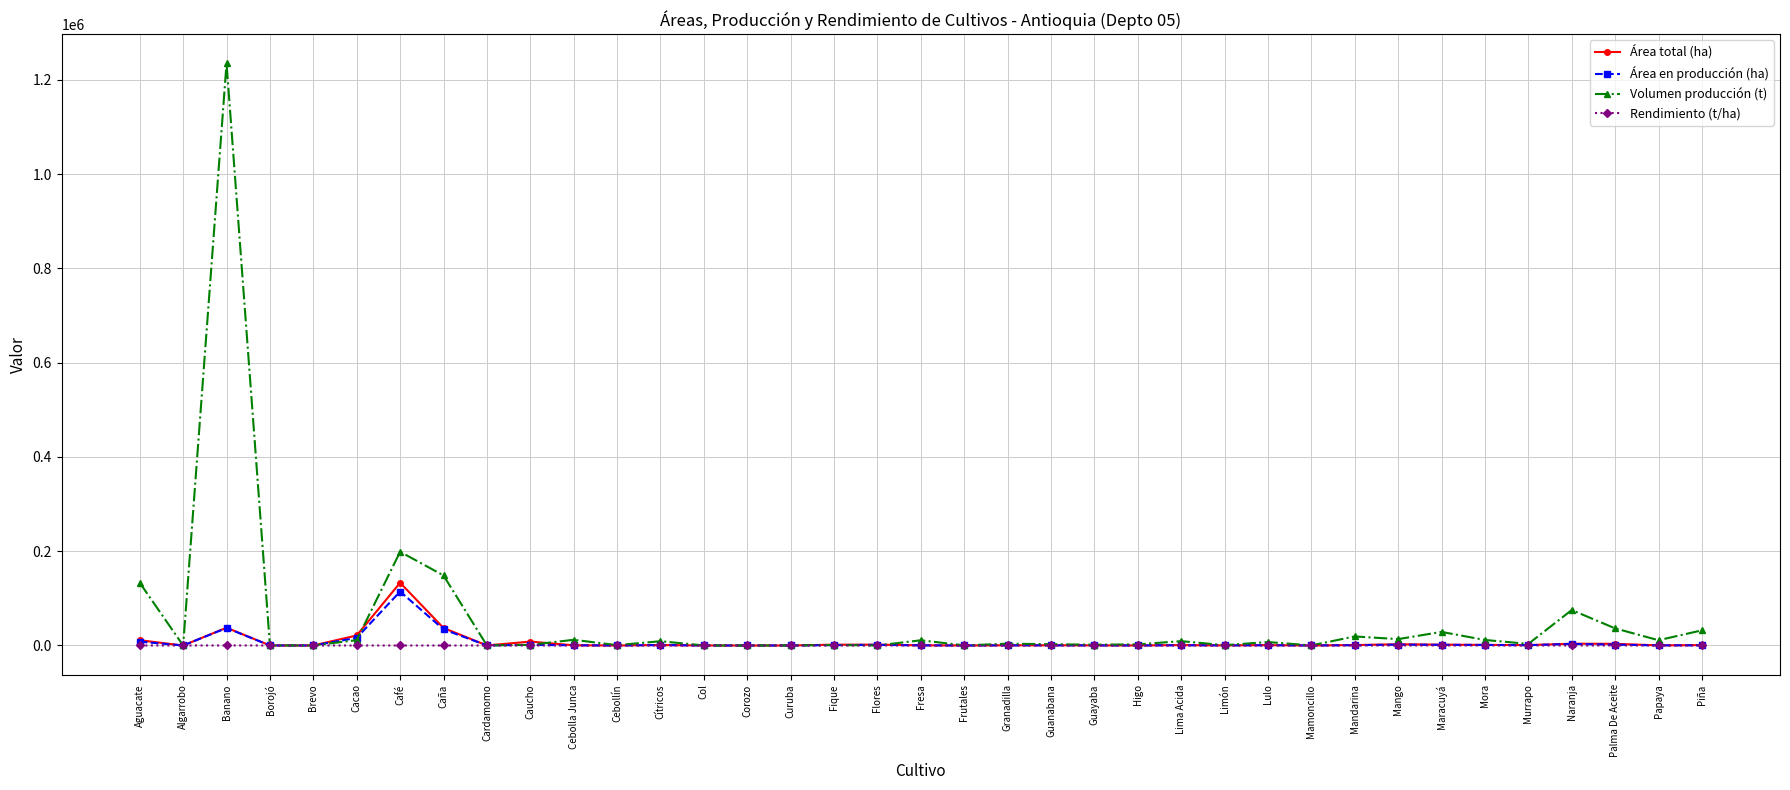

What is the label of the 17th point from the left?

Fique